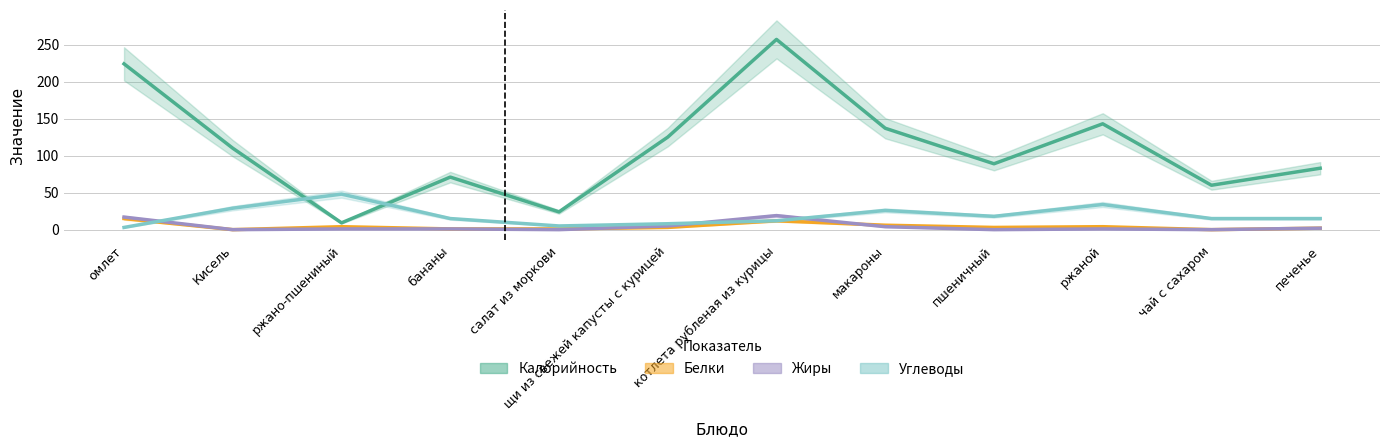

What is the difference between the Жиры values at печенье and бананы?

1.0